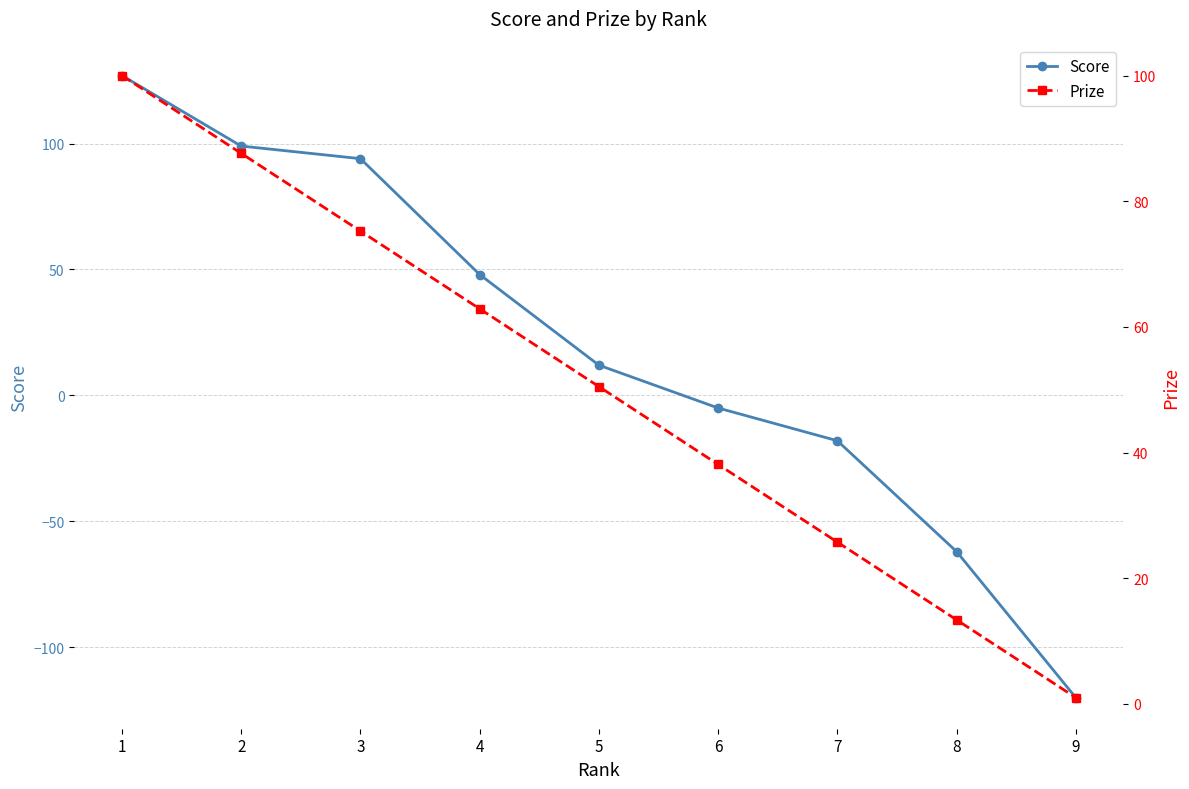

At which label does Prize reach its minimum?

9